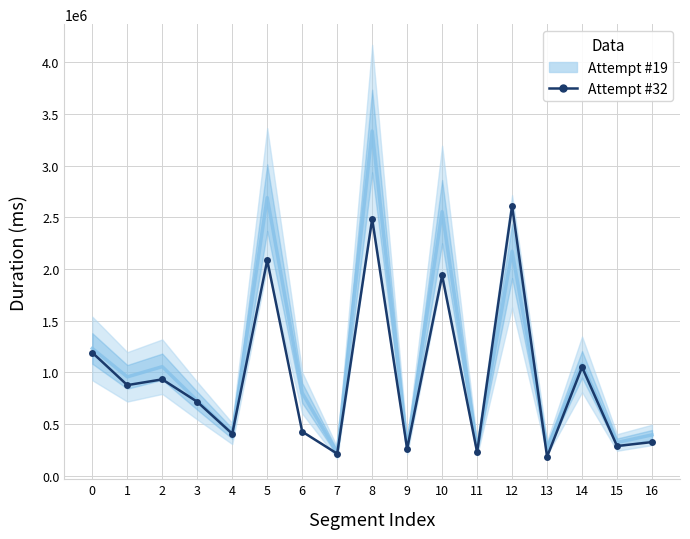

Reading left to right, extract all data points from this chart.

Attempt #19: 0=1230548	1=955723	2=1054460	3=724973	4=407550	5=2689468	6=800556	7=220753	8=3333844	9=273883	10=2553632	11=256785	12=2170960	13=267167	14=1077229	15=320983	16=394560
Attempt #32: 0=1190409	1=875858	2=931774	3=714677	4=405621	5=2084444	6=426067	7=212827	8=2482657	9=258882	10=1937815	11=226649	12=2609768	13=183204	14=1049973	15=286685	16=325085